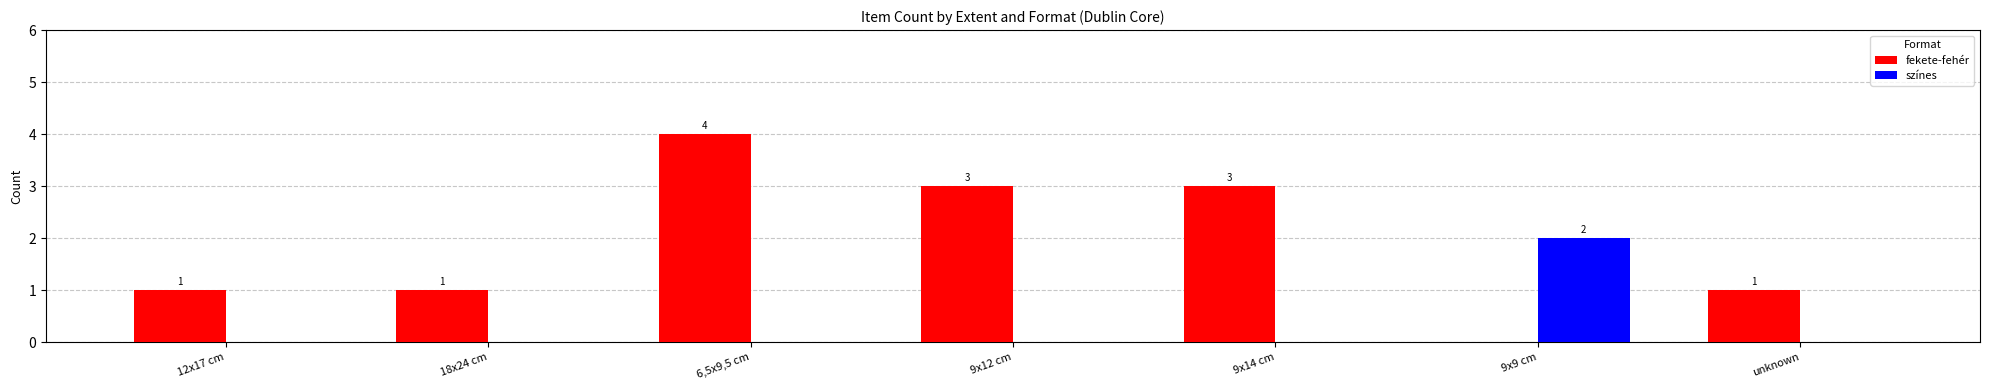

At which category is the sum across all series the highest?

6,5x9,5 cm